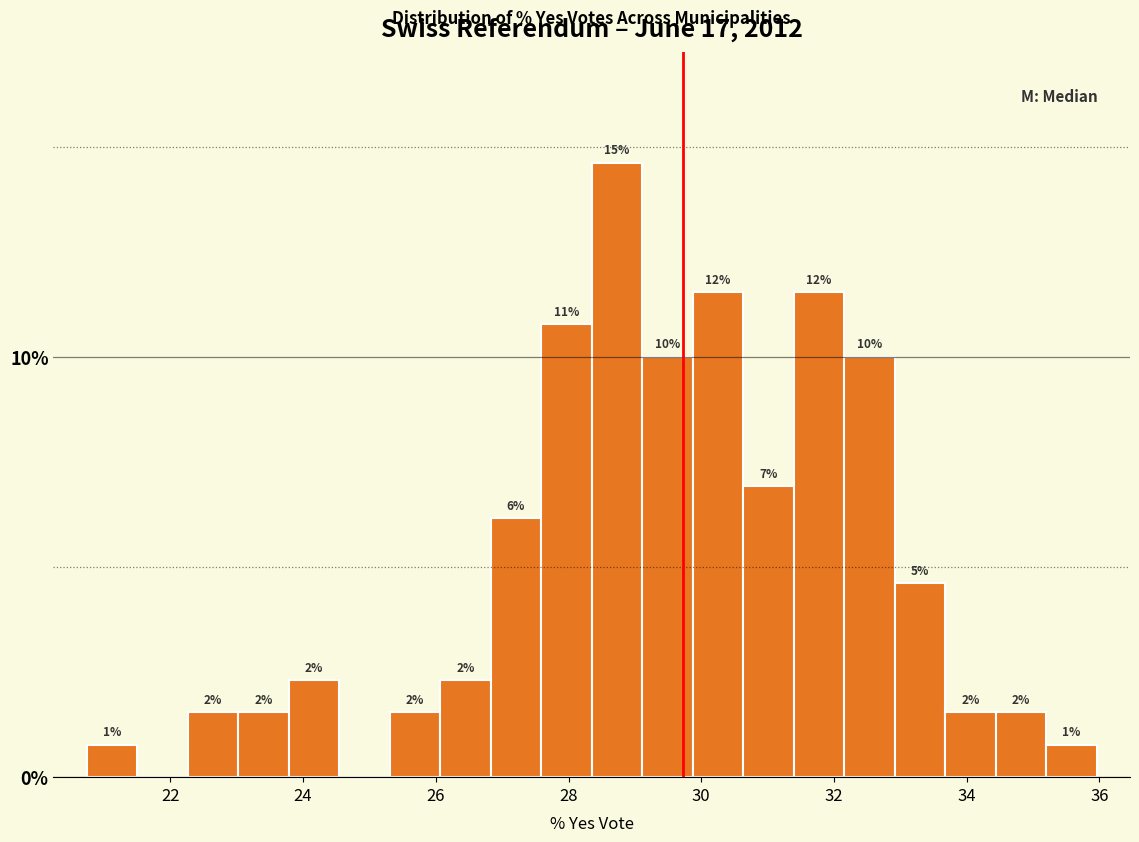

Around what value on the x-axis is the tallest bar? Give the approximate position of its centre, as read against the axis.

28.8